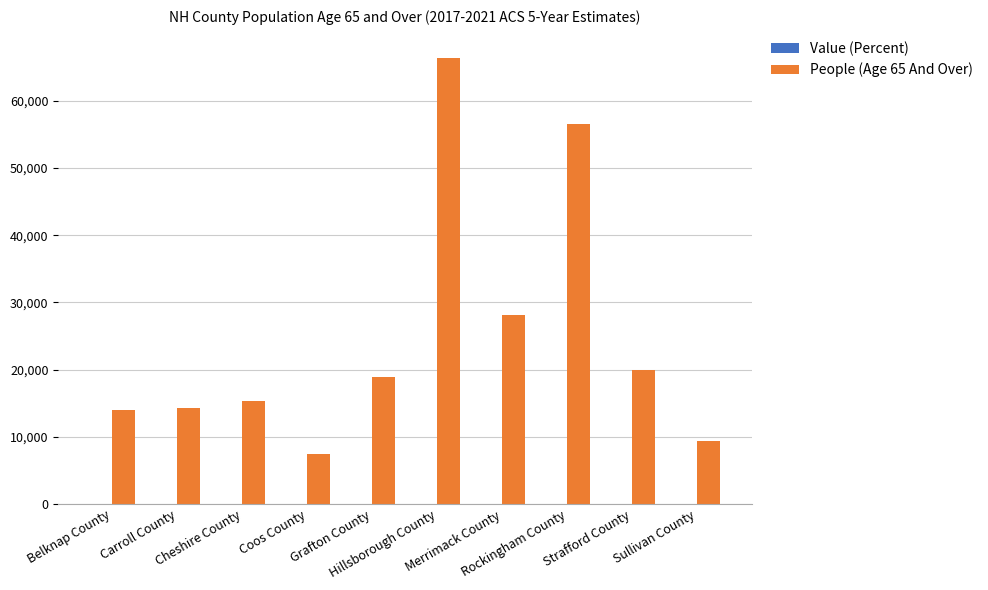

What is the sum of all People (Age 65 And Over) values?

250136.0